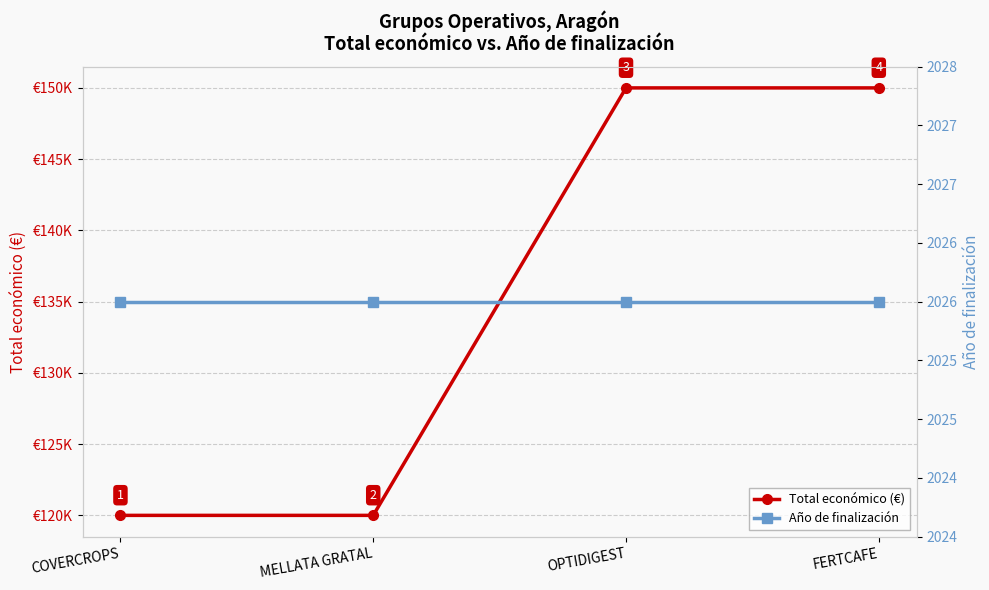

Reading right to left, transcribe all the data shown in this chart.

Total económico (€): 150000	150000	120000	120000
Año de finalización: 2026	2026	2026	2026